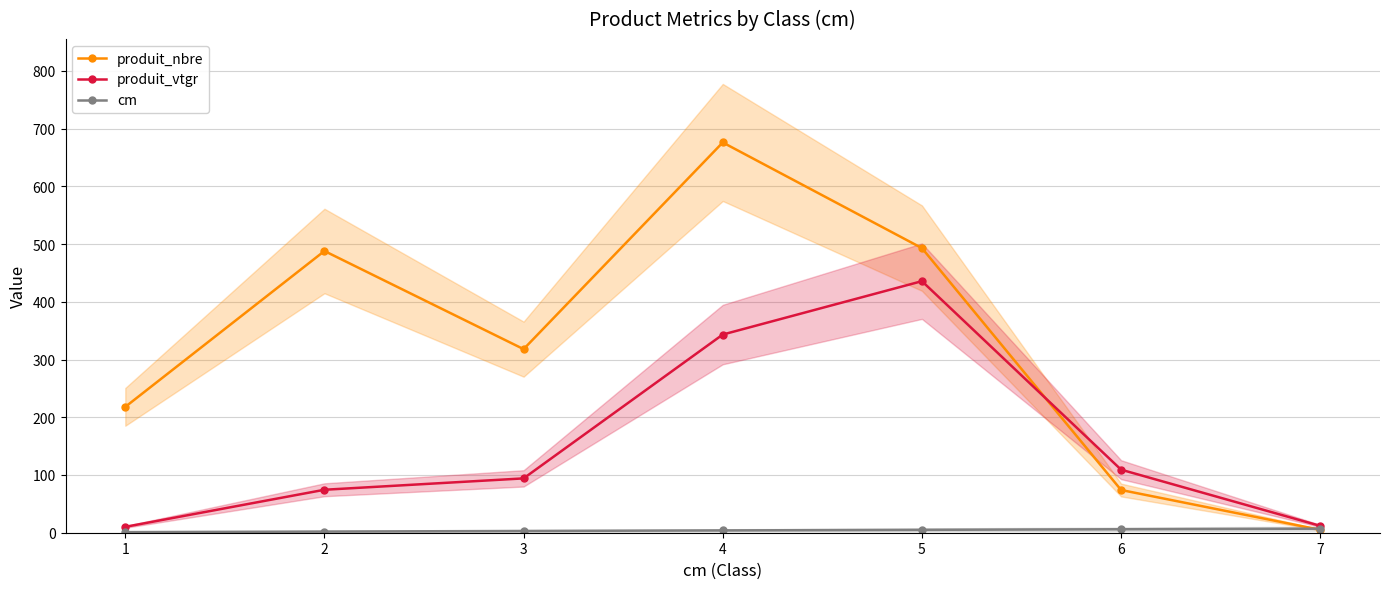

Reading left to right, transcribe all the data shown in this chart.

produit_nbre: 218.0	488.0	318.0	676.0	493.0	74.0	5.0
produit_vtgr: 10.2	74.4	94.1	343.3	435.7	109.2	11.9
cm: 1.0	2.0	3.0	4.0	5.0	6.0	7.0